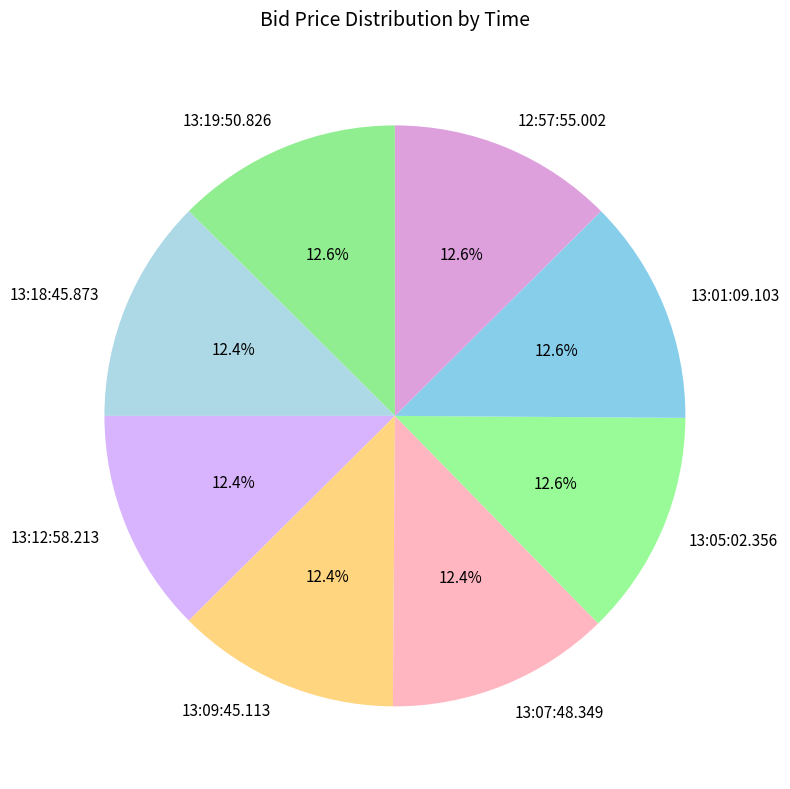

What percentage is the 13:01:09.103 slice, to the nearest percent?

13%